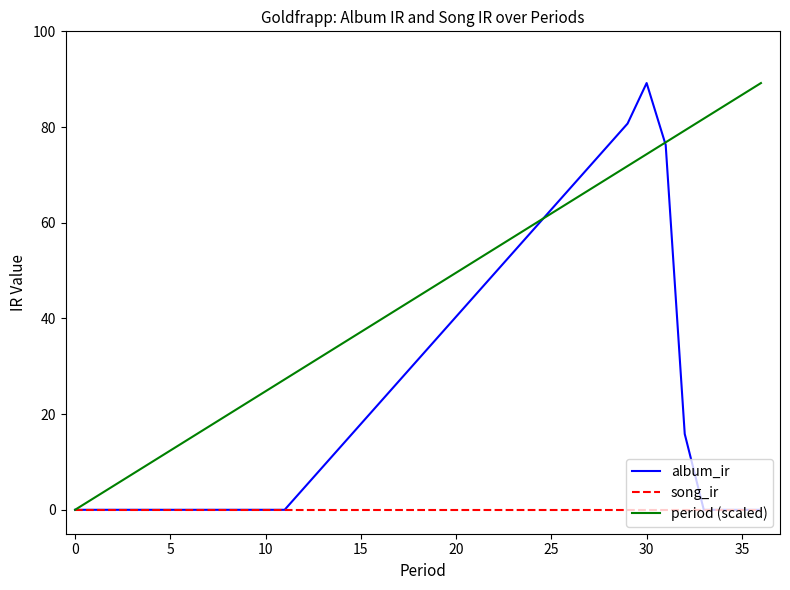

Reading right to left, extract all data points from this chart.

album_ir: 0.0	0.0	0.0	0.0	15.8	76.3	89.2	80.7	0.0	0.0	0.0	0.0	0.0	0.0	0.0	0.0	0.0	0.0	0.0	0.0
song_ir: 0.0	0.0	0.0	0.0	0.0	0.0	0.0	0.0	0.0	0.0	0.0	0.0	0.0	0.0	0.0	0.0	0.0	0.0	0.0	0.0
period (scaled): 89.2	86.7	84.2	81.8	79.3	76.8	74.3	71.8	27.3	24.8	22.3	19.8	17.3	14.9	12.4	9.9	7.4	5.0	2.5	0.0